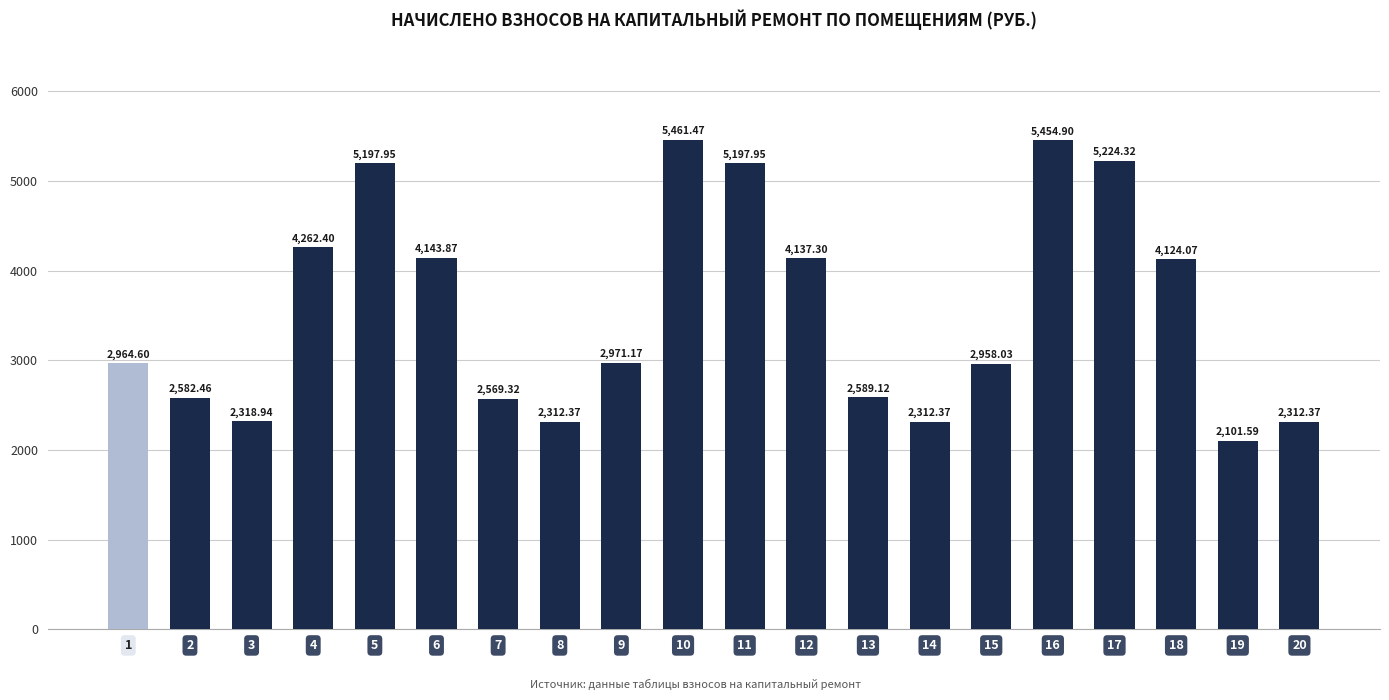

What is the change in value from 2 to 11?

+2615.5